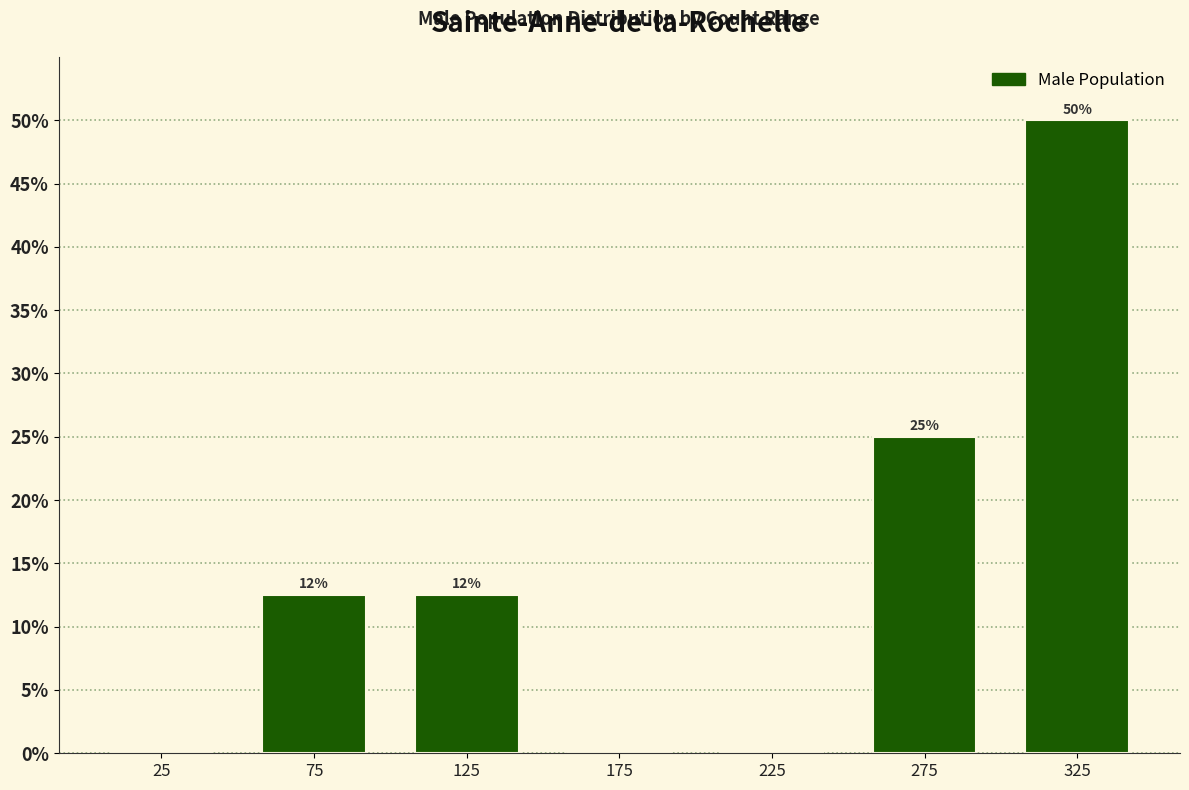

Over which range of the x-axis is the bar tallest?

300 to 350